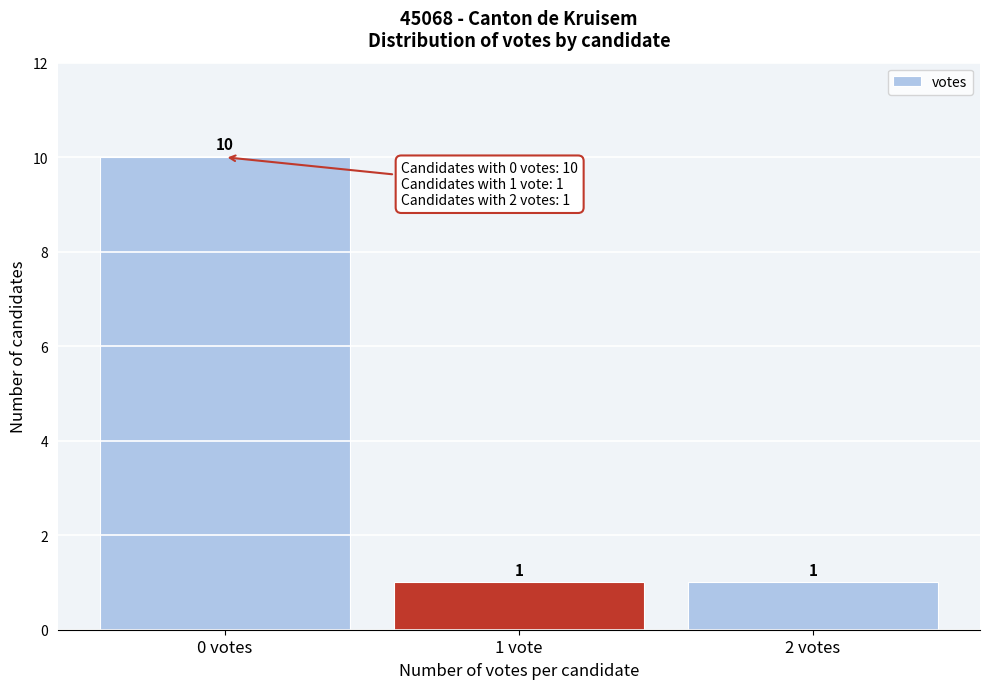

Reading left to right, extract all data points from this chart.

0 votes=10	1 vote=1	2 votes=1